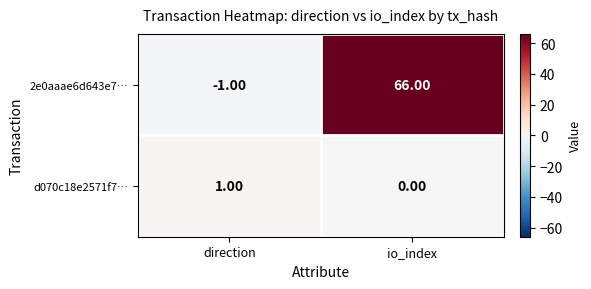

Which series has the largest total across all categories?

2e0aaae6d643e7…